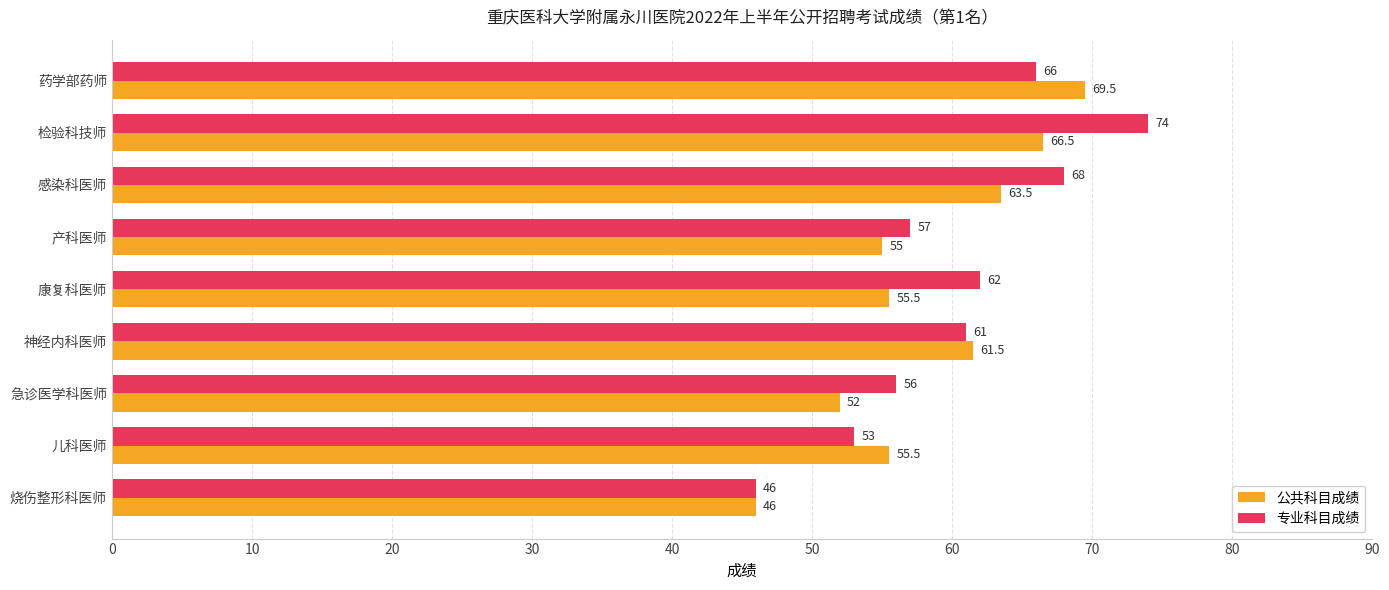

Which series has the largest range (max minus min)?

专业科目成绩